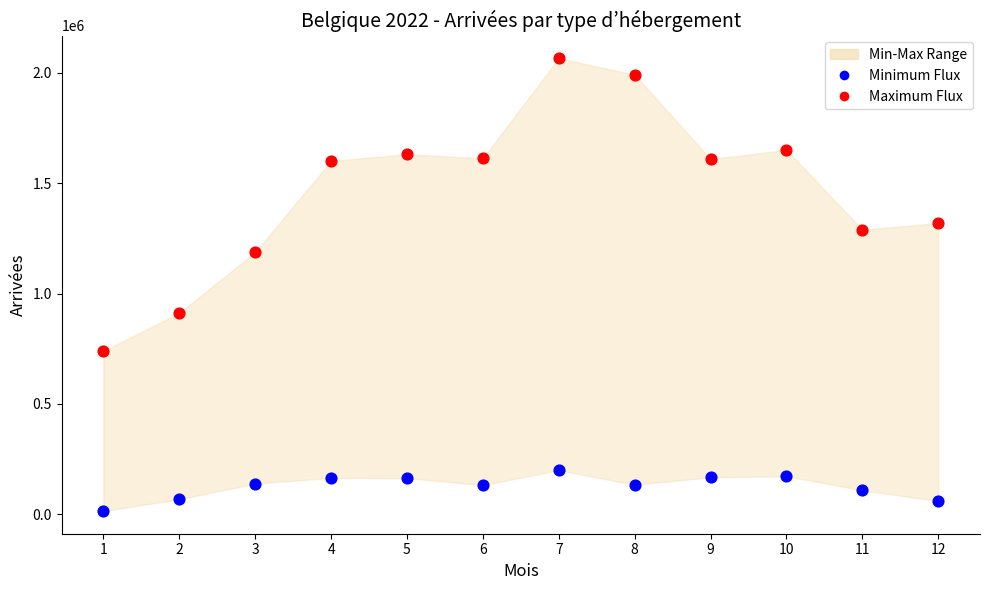

Across all data points, what is the range of Y values (max minus min)?

2051455